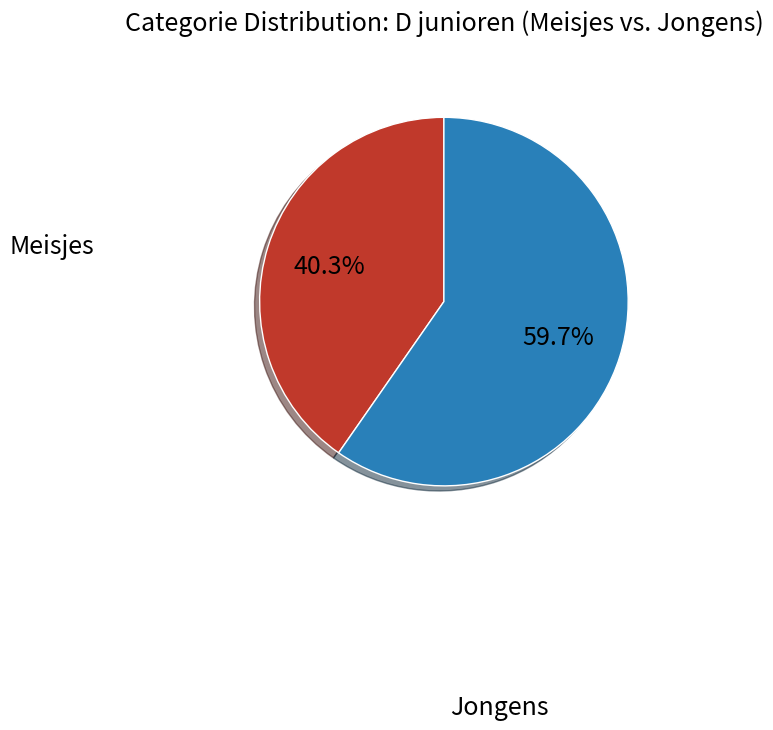

To the nearest percent, what is the average slice percentage?

50%